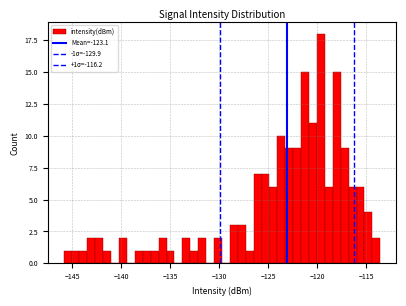

Around what value on the x-axis is the tallest bar? Give the approximate position of its centre, as read against the axis.

-119.5